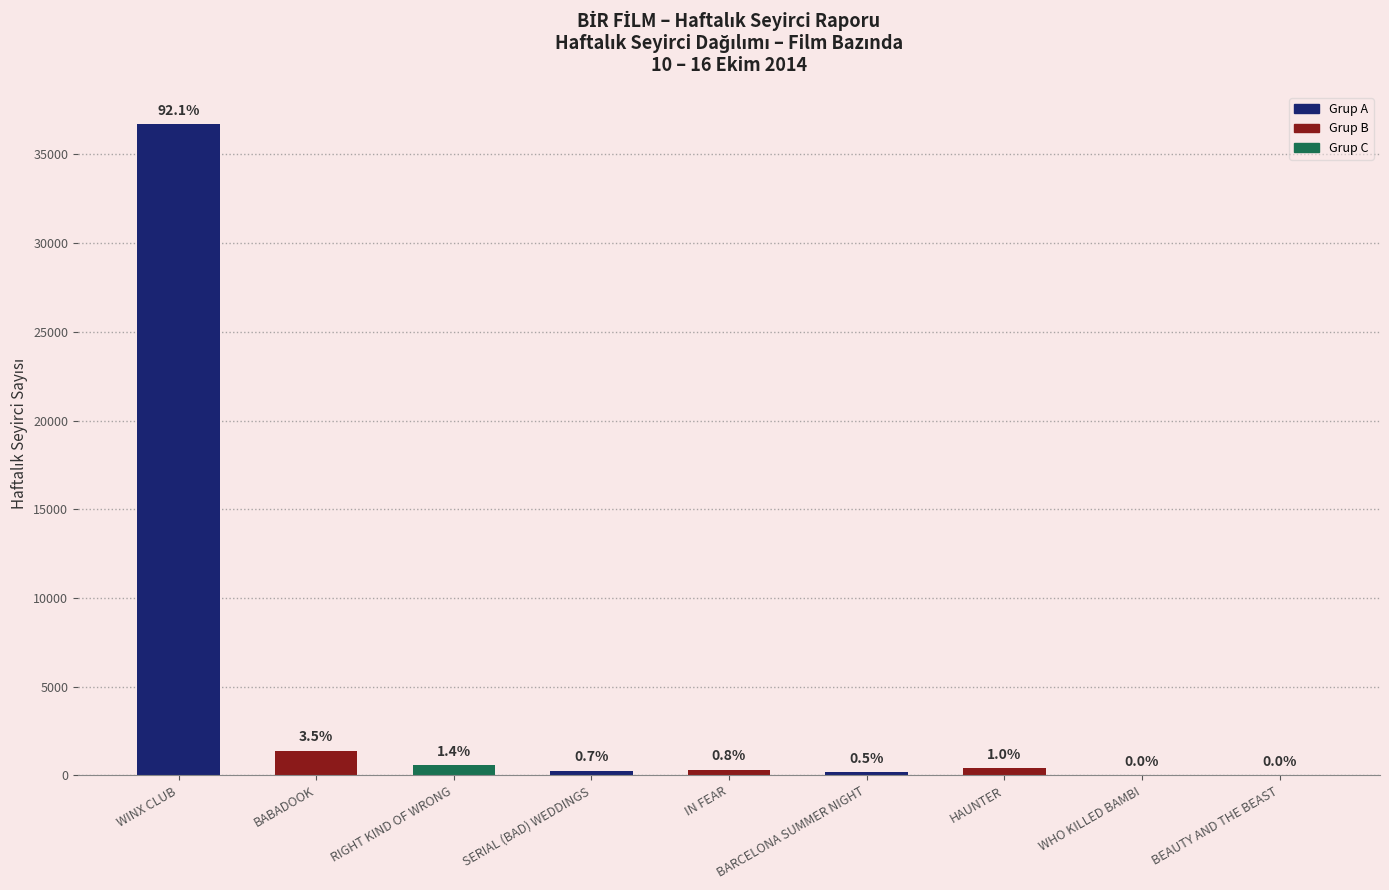

What is the average value?

4428